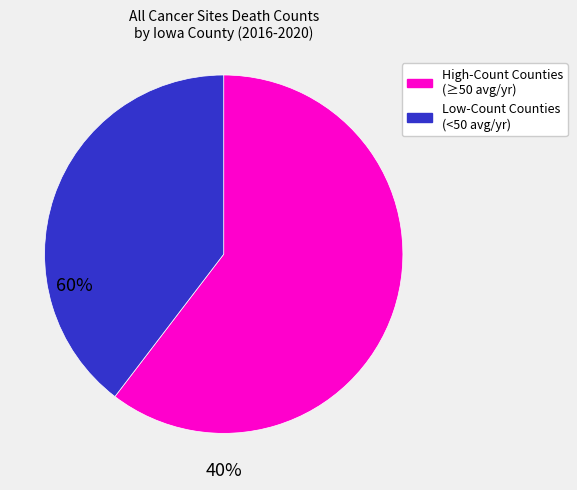

Does any single category account for the majority?

Yes